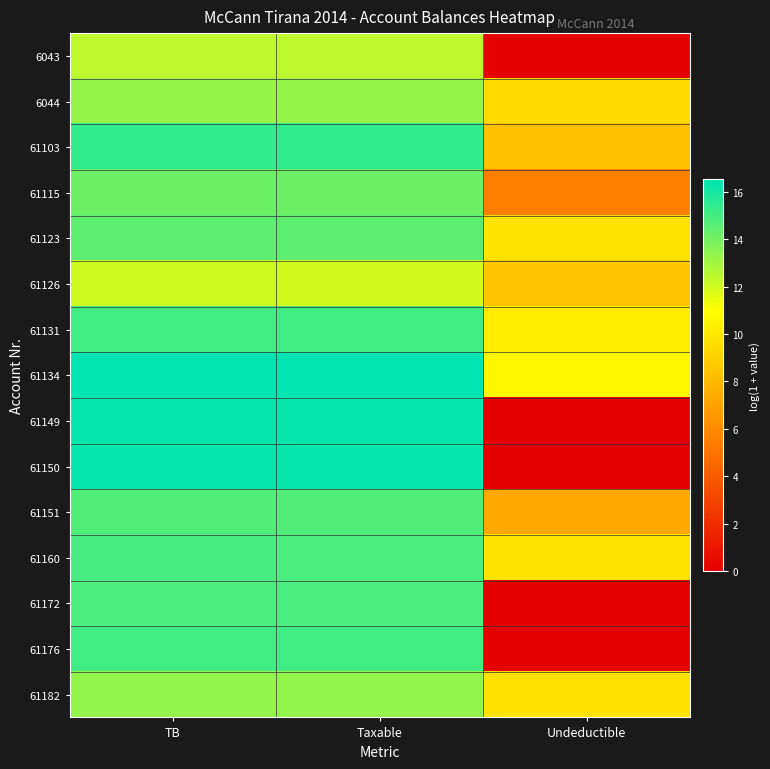

Which category has the lowest value across all series?

Undeductible